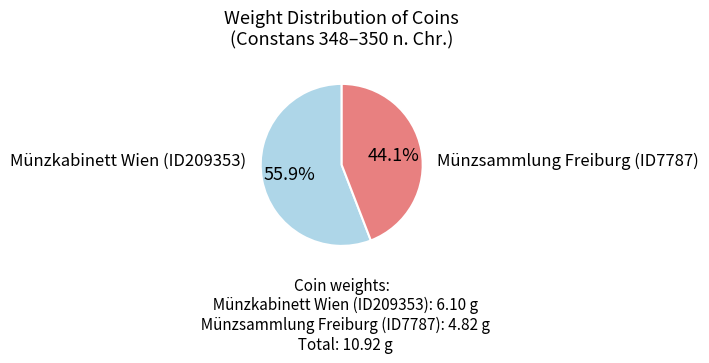

How many segments does this pie chart have?

2